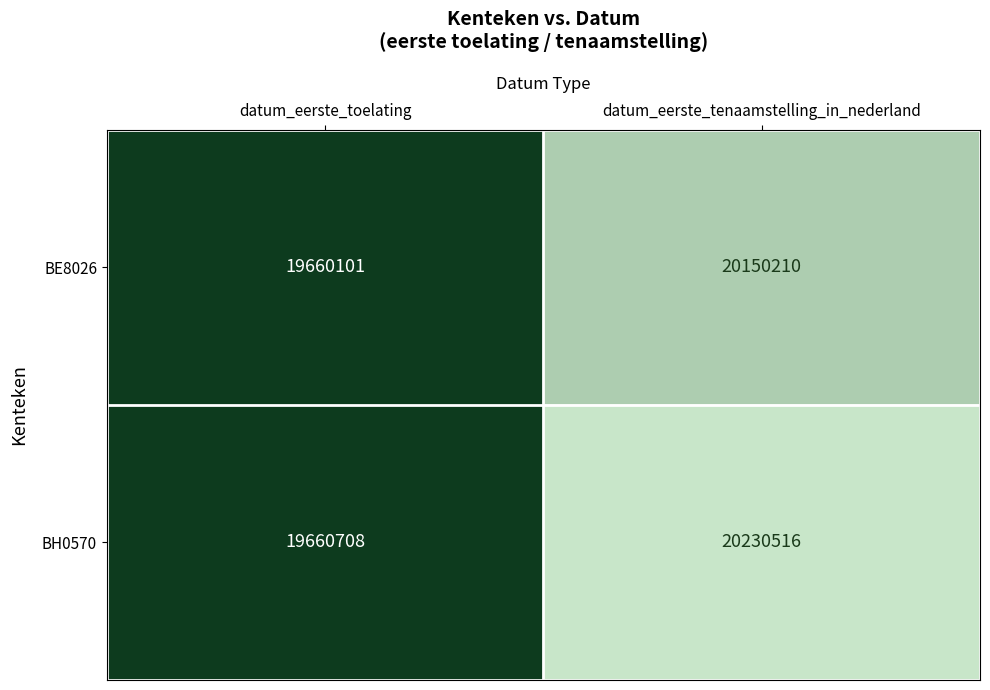

What is the sum of the BE8026 values at datum_eerste_toelating and datum_eerste_tenaamstelling_in_nederland?

39810311